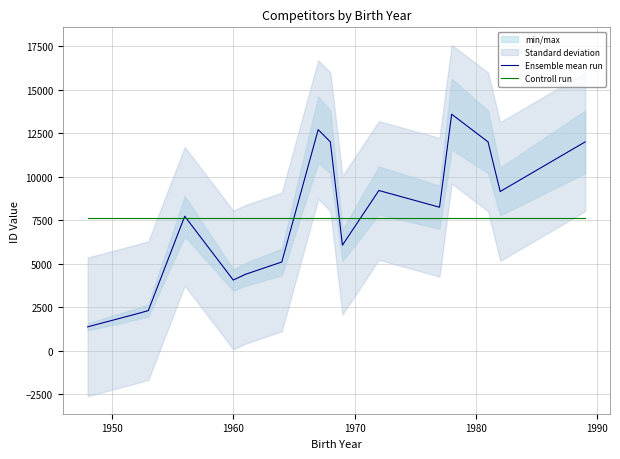

Which series has the largest total across all categories?

Controll run